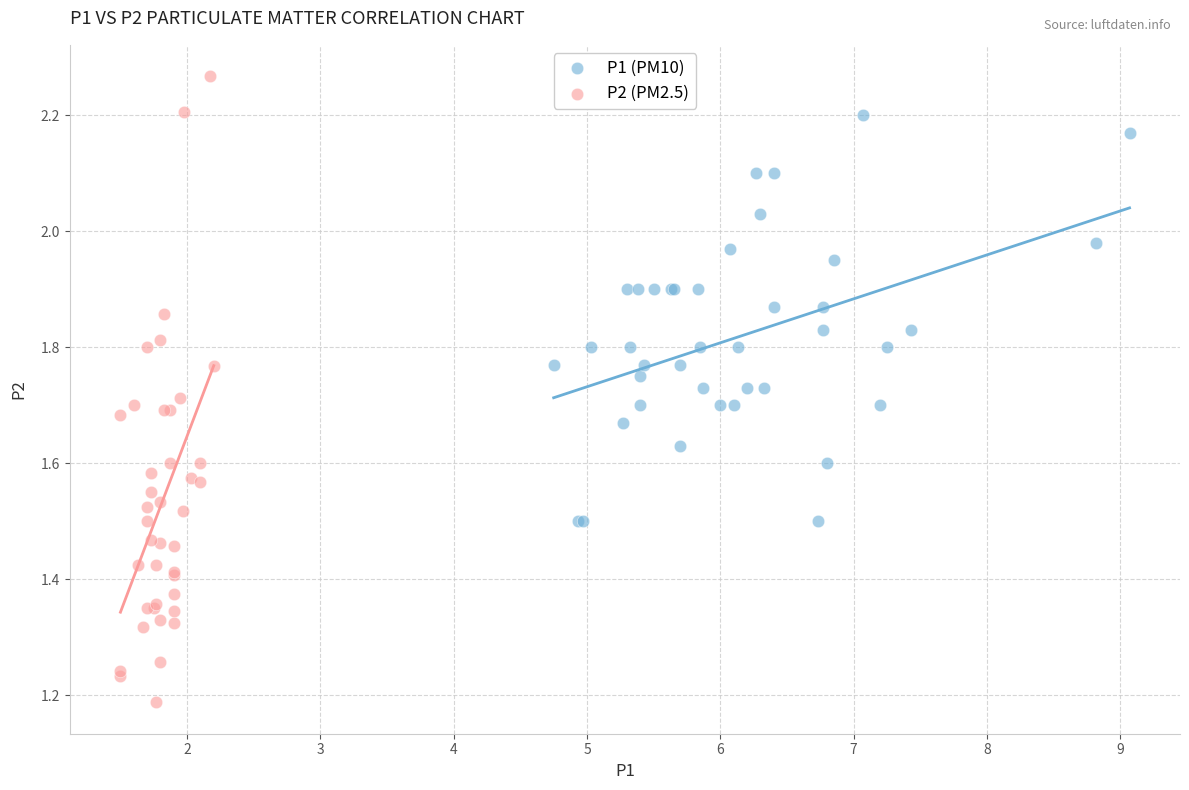

Which series contains the highest Y value?

P2 (PM2.5)